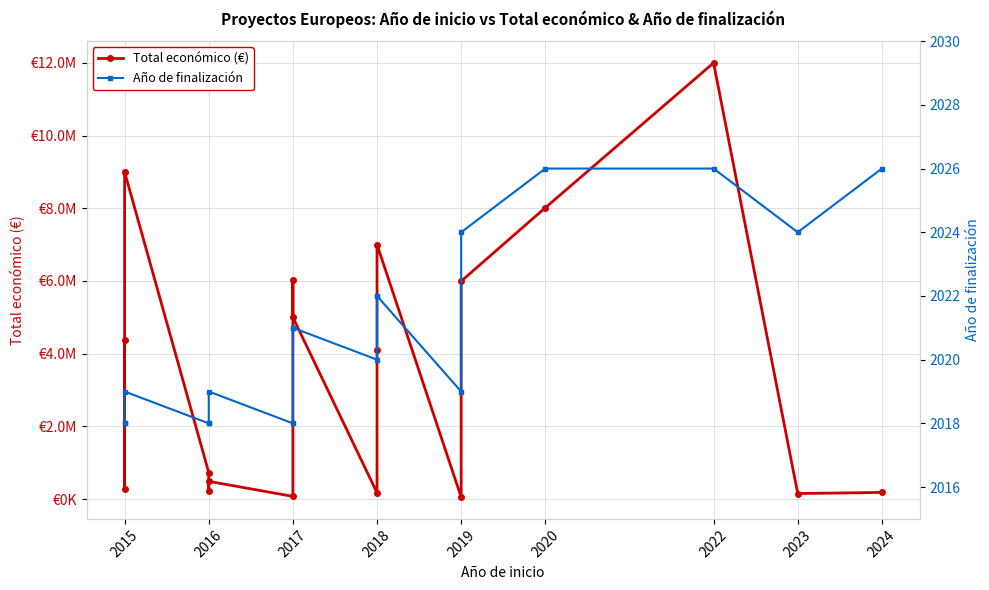

How many lines are shown in the chart?

2